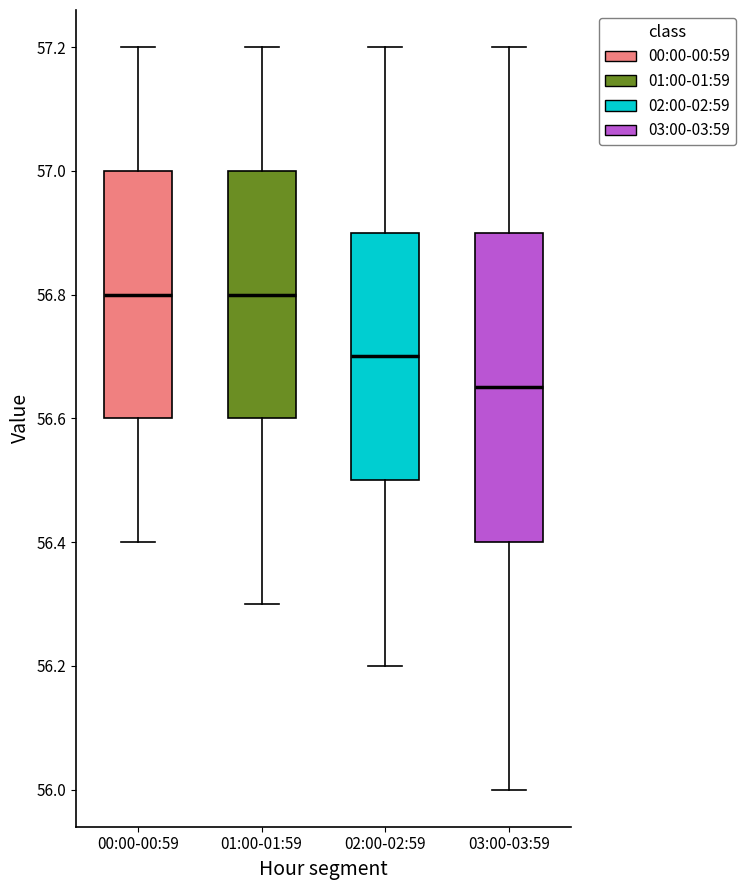

Comparing the boxes themselves (not the whiskers), which one is the tallest?

03:00-03:59